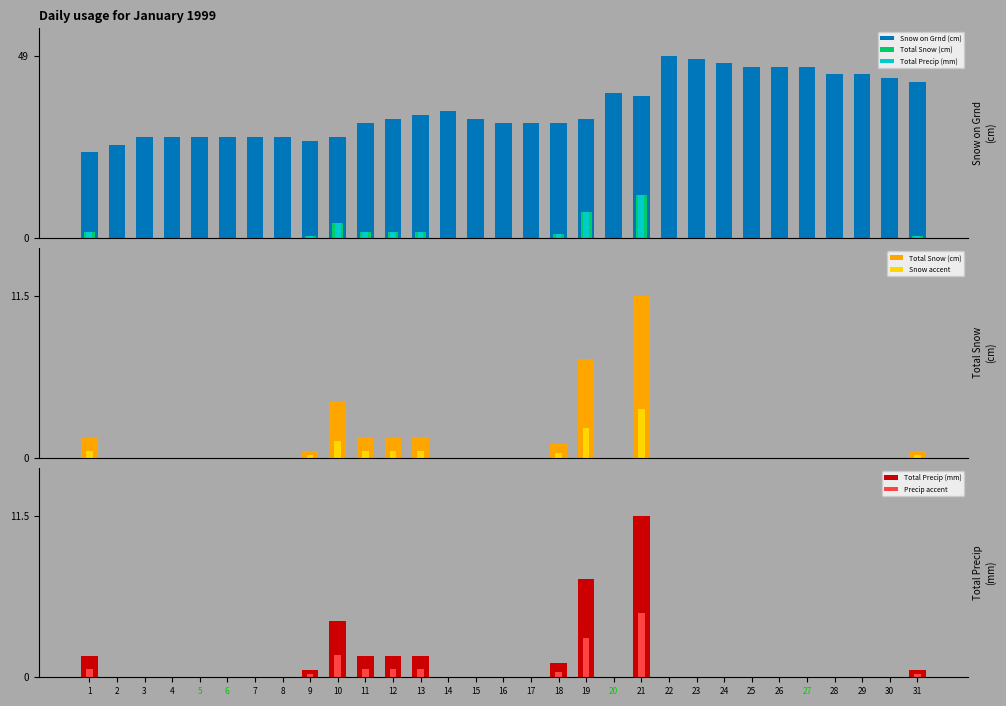

What is the spread (max minus min) of values at 20?

39.0